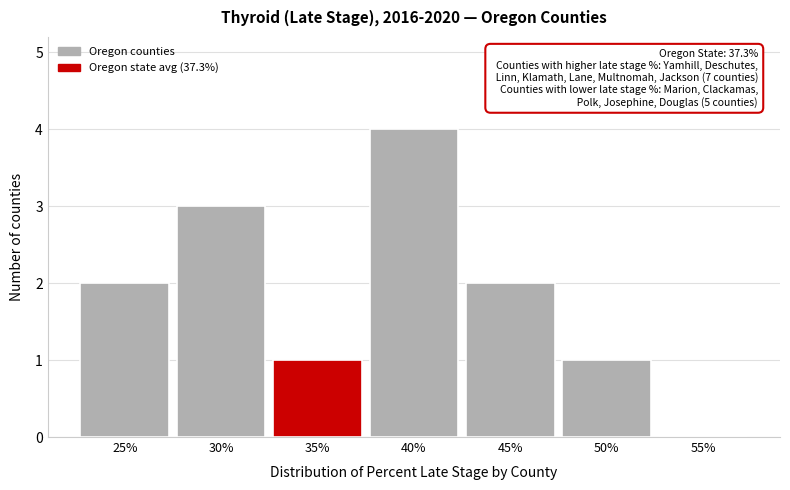

Reading left to right, list all the values displayed in this chart.

25%=2	30%=3	35%=1	40%=4	45%=2	50%=1	55%=0